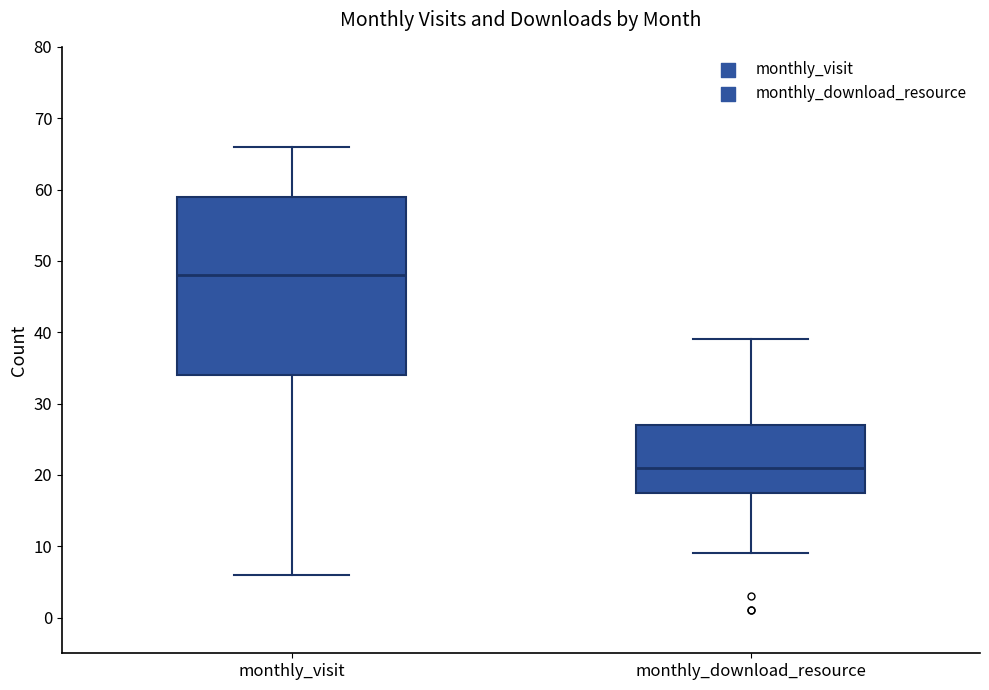

Reading left to right, transcribe this box plot: for each box, give where its median line is, the range the box spans, and where its two whiskers end, as read against the y-axis. The values are not printed on the chart, so give them approximately, as read against the axis.

monthly_visit: median 48, box 34 to 59, whiskers 6 to 66
monthly_download_resource: median 21, box 18 to 27, whiskers 9 to 39